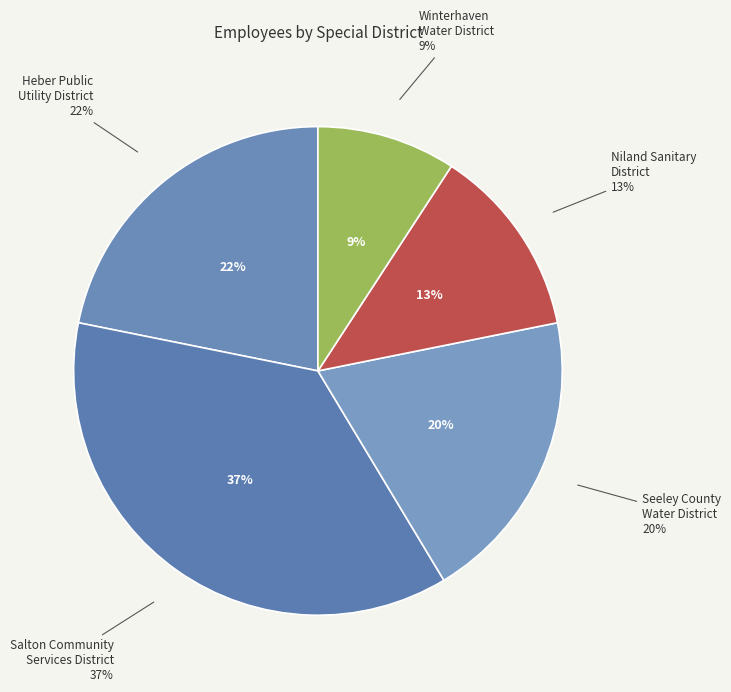

Which category has the smallest portion of the pie?

Winterhaven Water District